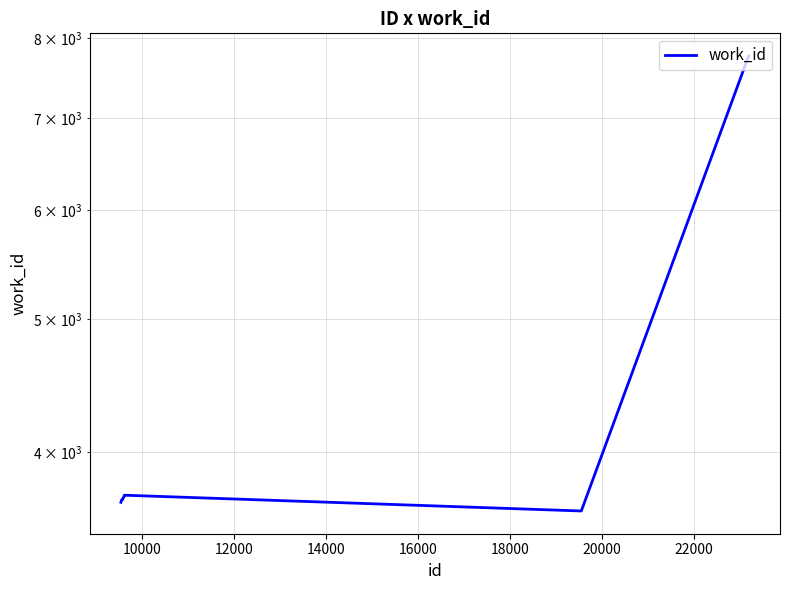

What is the approximate value at 16000, to the nearest 100?

3700